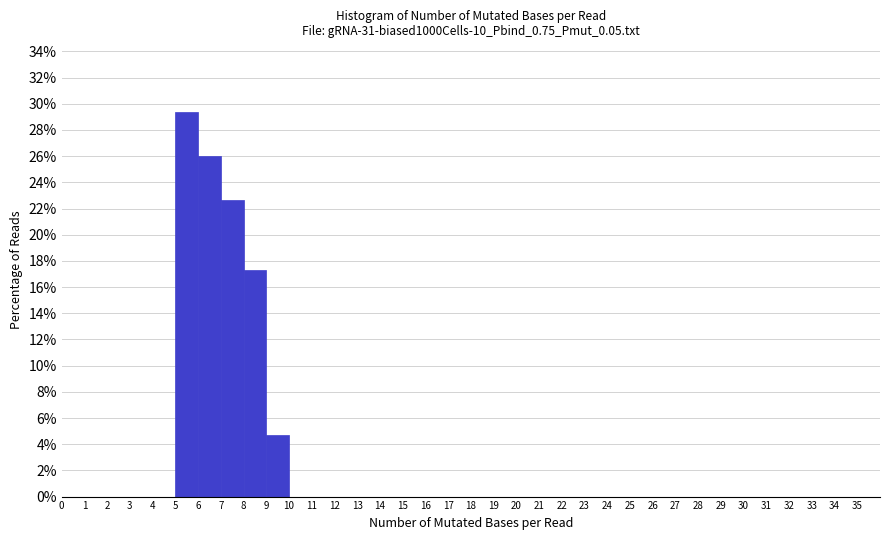

How tall is the bar that spans 7 to 8 on the x-axis? The values are not printed on the chart, so give them approximately, as read against the axis.

22.6